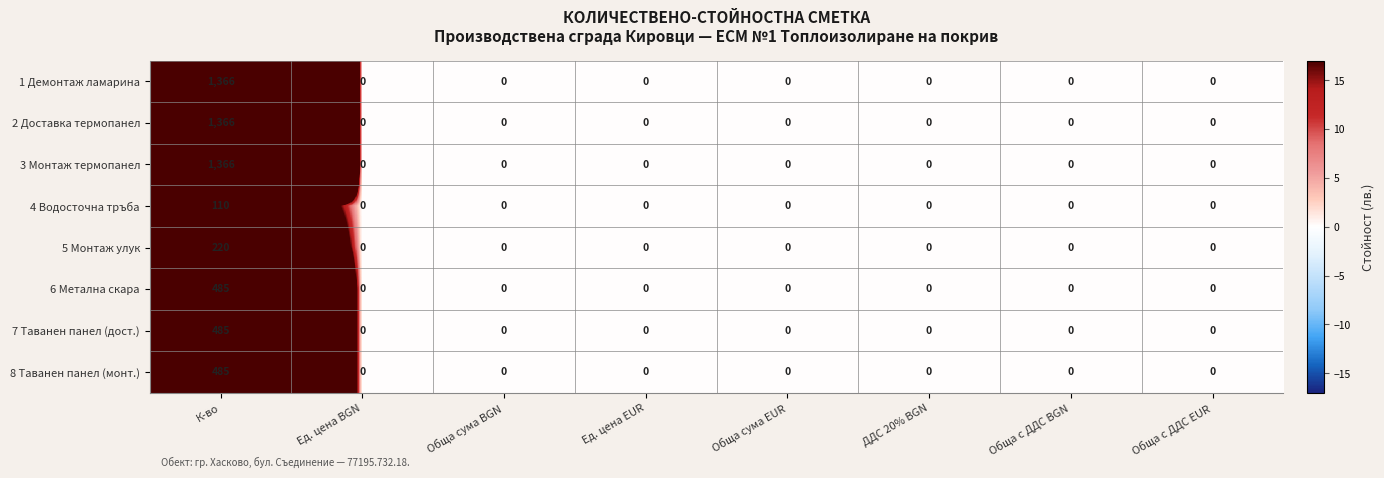

How many data points does each series have?

8